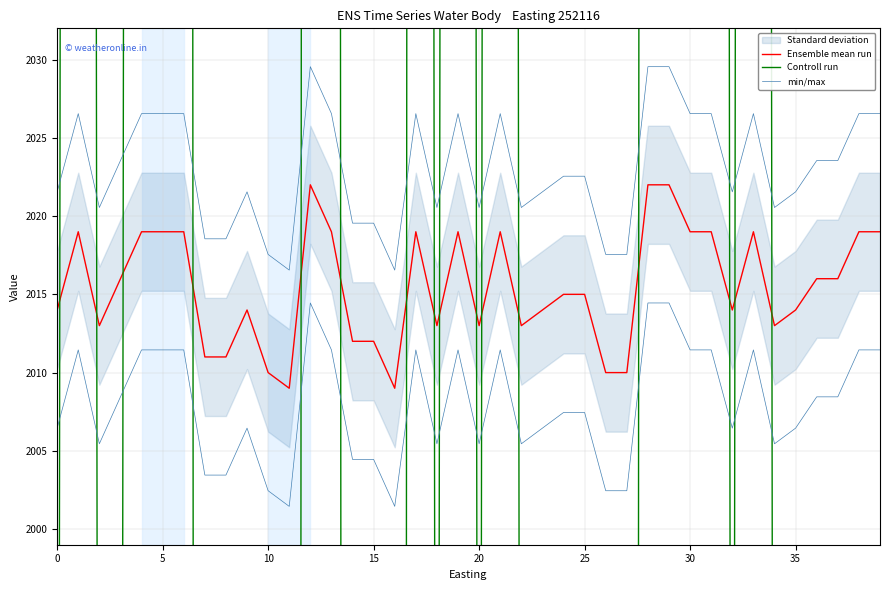

Which series ends up on top after the final intersection of Controll run and Ensemble mean run?

Ensemble mean run